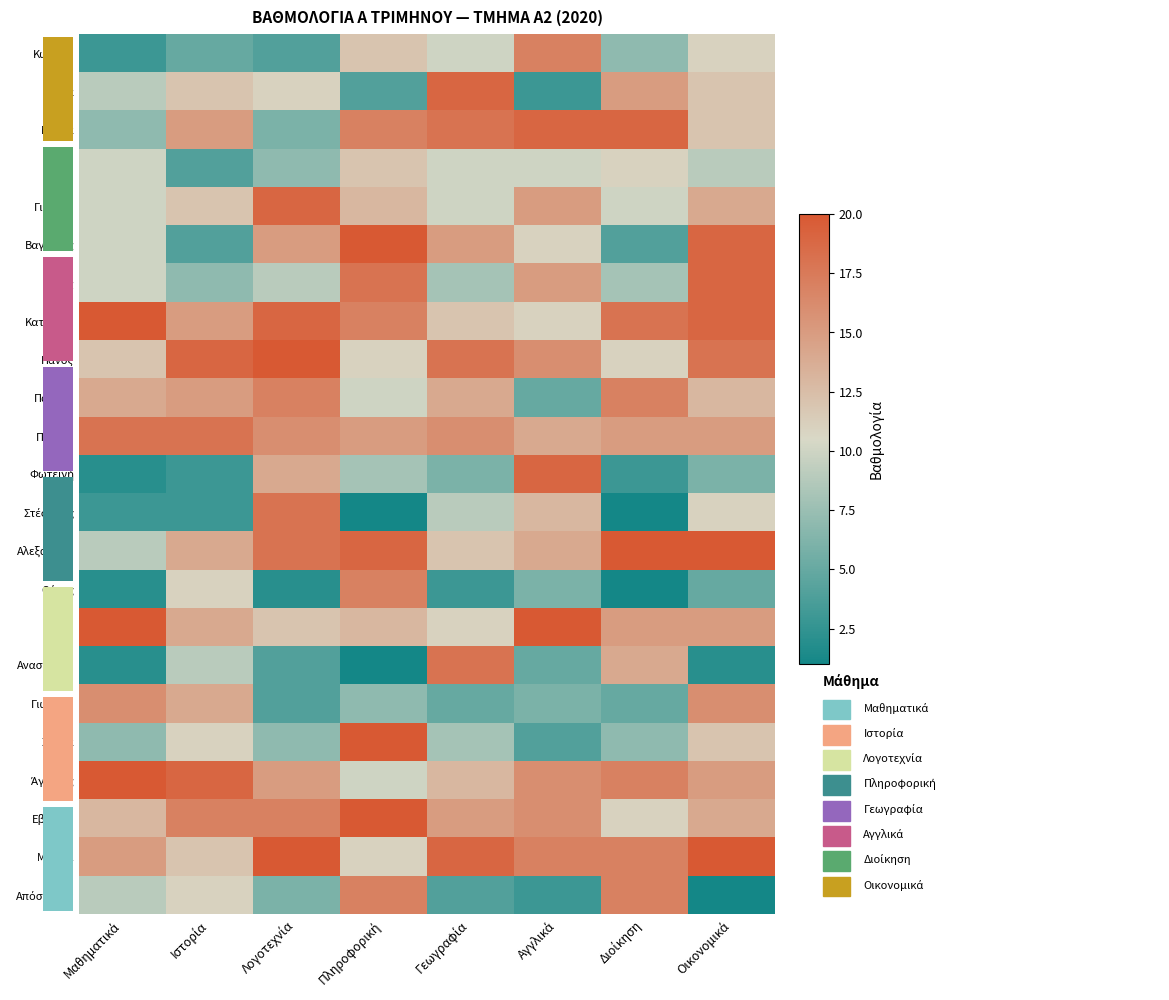

At which category does the chart reach its minimum across all series?

Πληροφορική